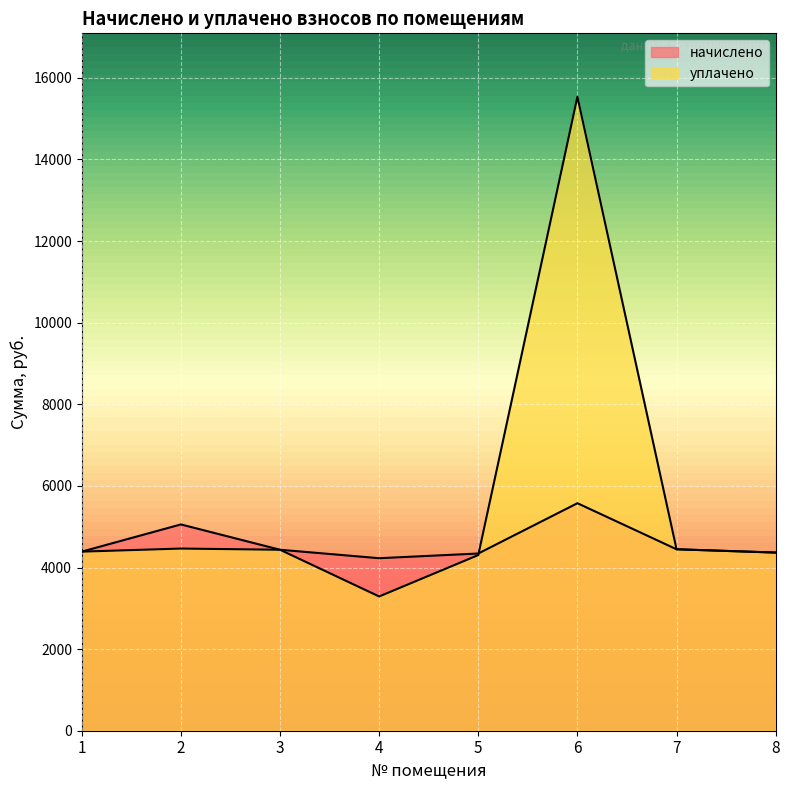

Where is the first local minimum for уплачено?

4